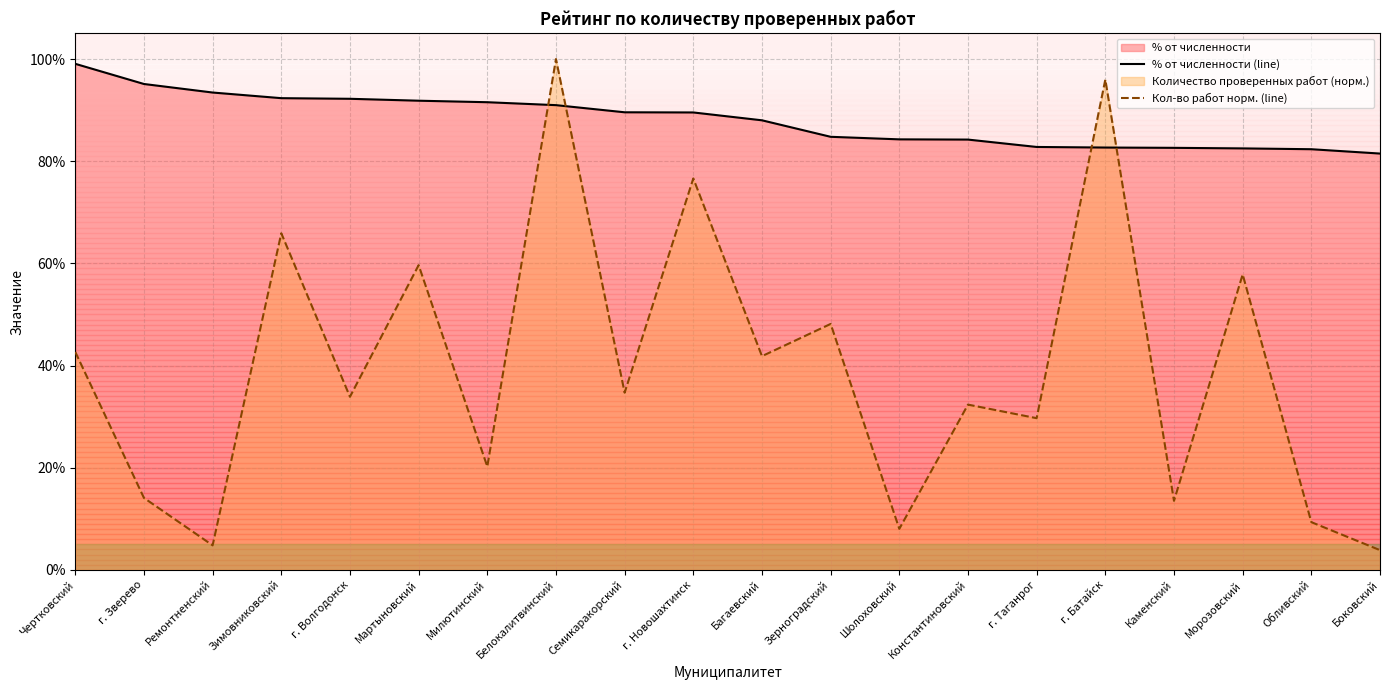

What is the minimum value shown in the chart?

3.9